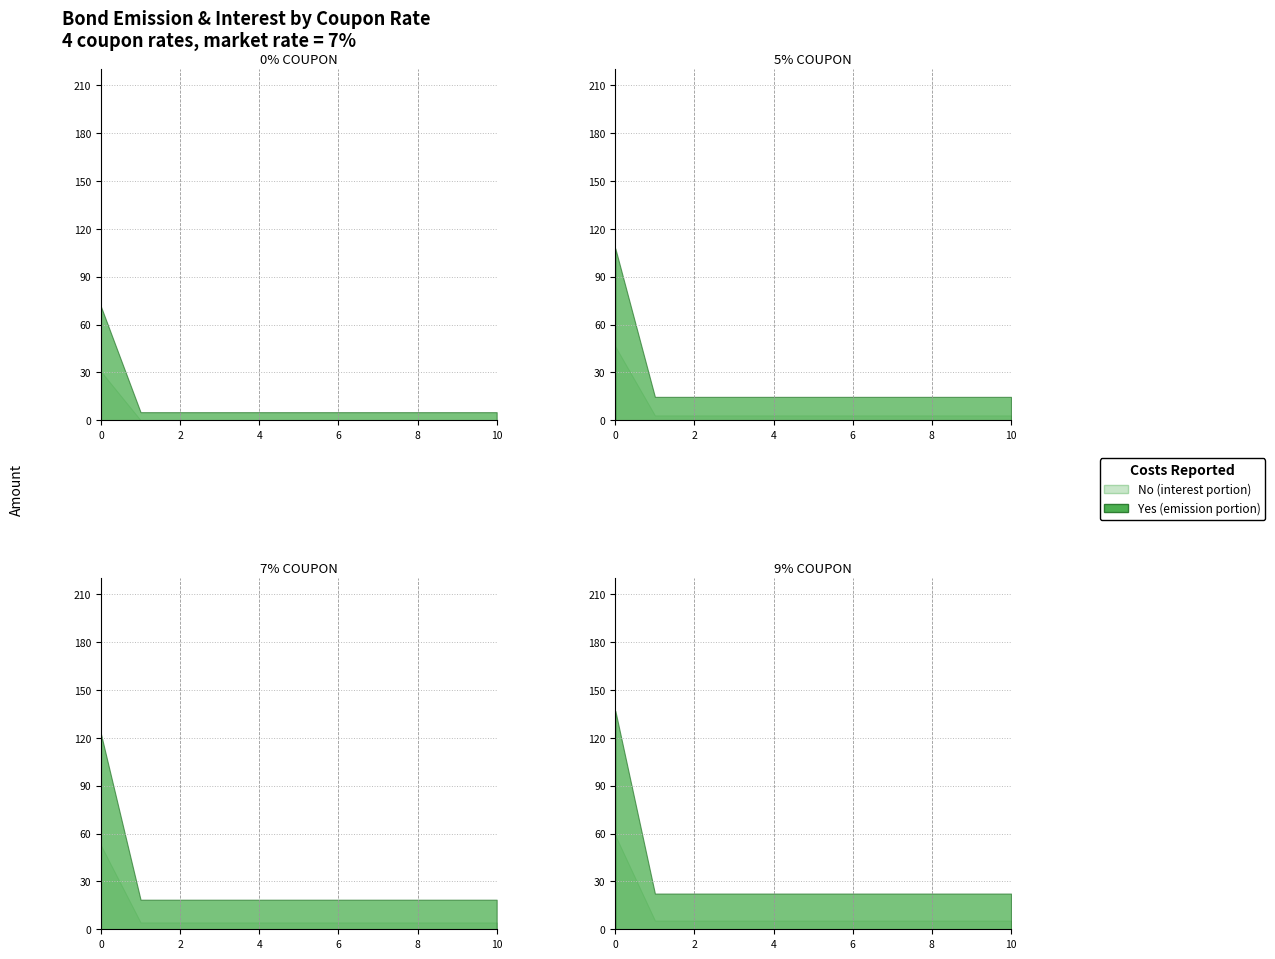

The 0% coupon series shows 63.1 at 9%. True or false?

False